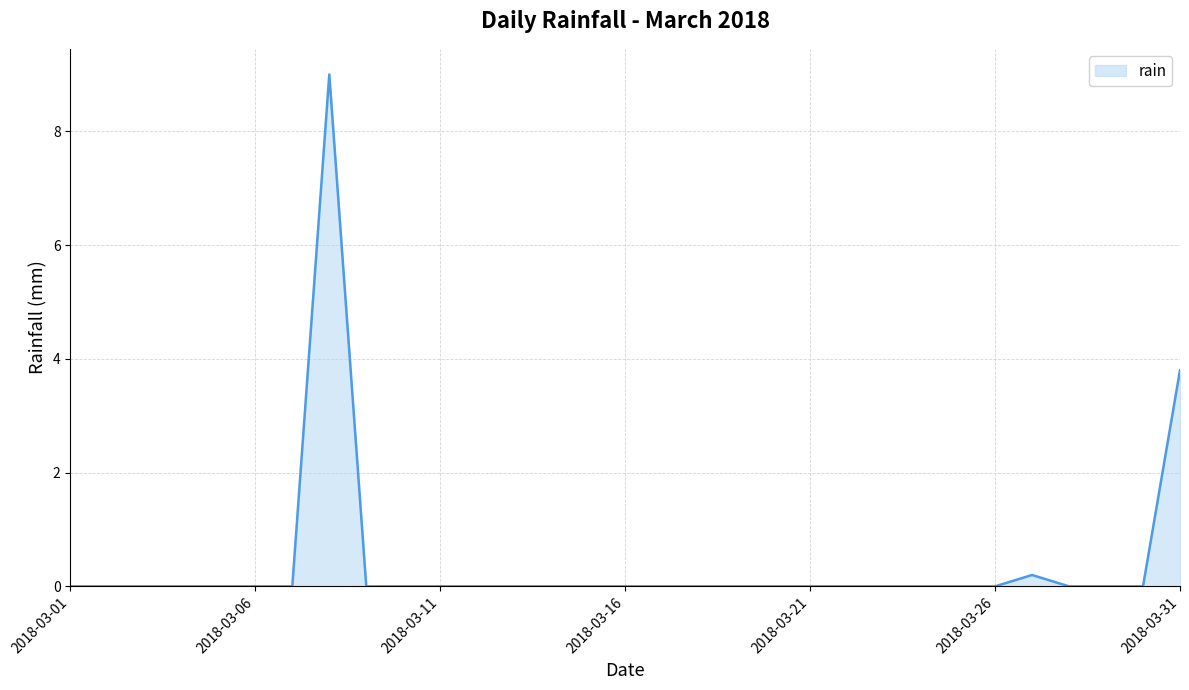

What is the difference between the maximum and minimum values?

9.0